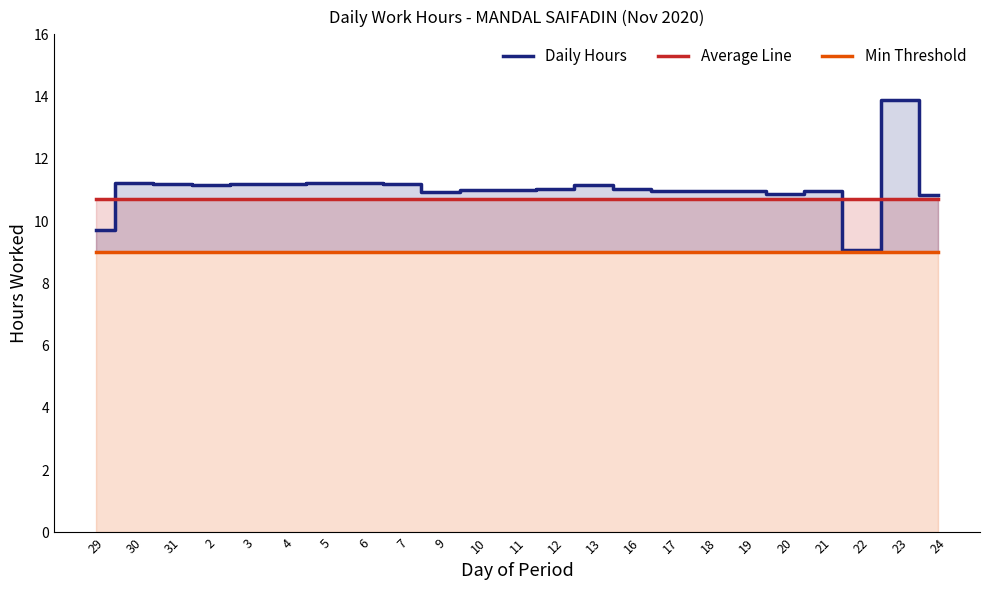

What is the lowest value of the Min Threshold series?

9.0